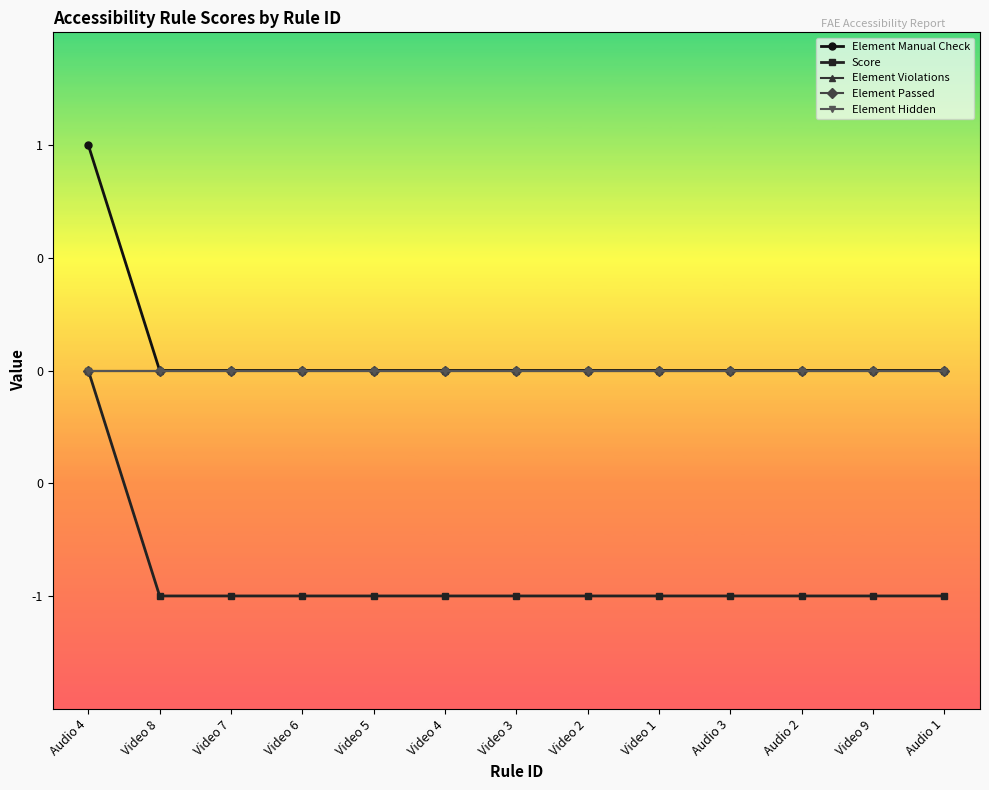

Reading right to left, list all the values displayed in this chart.

Element Manual Check: Audio 1=0	Video 9=0	Audio 2=0	Audio 3=0	Video 1=0	Video 2=0	Video 3=0	Video 4=0	Video 5=0	Video 6=0	Video 7=0	Video 8=0	Audio 4=1
Score: Audio 1=-1	Video 9=-1	Audio 2=-1	Audio 3=-1	Video 1=-1	Video 2=-1	Video 3=-1	Video 4=-1	Video 5=-1	Video 6=-1	Video 7=-1	Video 8=-1	Audio 4=0
Element Violations: Audio 1=0	Video 9=0	Audio 2=0	Audio 3=0	Video 1=0	Video 2=0	Video 3=0	Video 4=0	Video 5=0	Video 6=0	Video 7=0	Video 8=0	Audio 4=0
Element Passed: Audio 1=0	Video 9=0	Audio 2=0	Audio 3=0	Video 1=0	Video 2=0	Video 3=0	Video 4=0	Video 5=0	Video 6=0	Video 7=0	Video 8=0	Audio 4=0
Element Hidden: Audio 1=0	Video 9=0	Audio 2=0	Audio 3=0	Video 1=0	Video 2=0	Video 3=0	Video 4=0	Video 5=0	Video 6=0	Video 7=0	Video 8=0	Audio 4=0